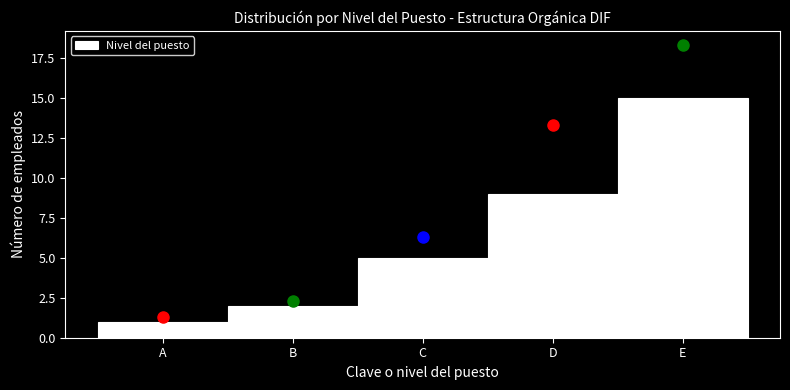

Reading left to right, transcribe all the data shown in this chart.

1	2	5	9	15